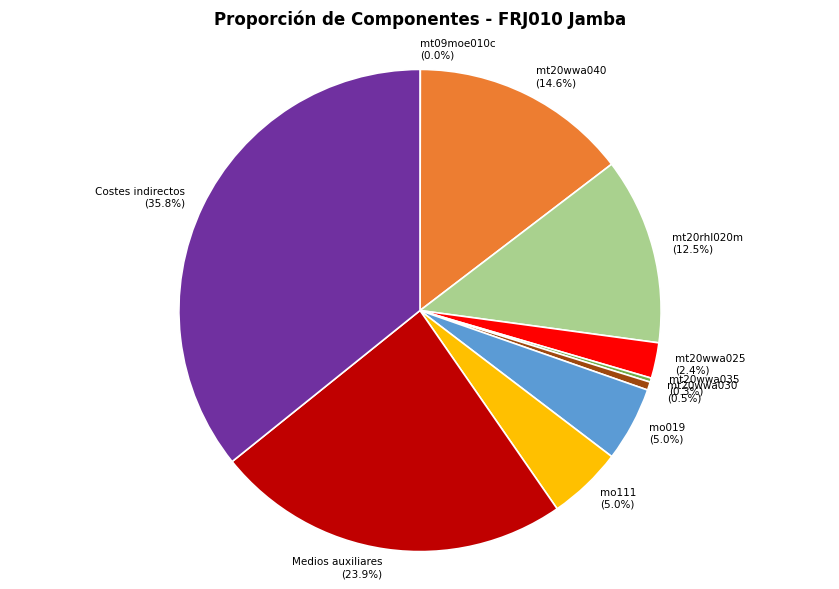

Which category has the biggest portion of the pie?

Costes indirectos